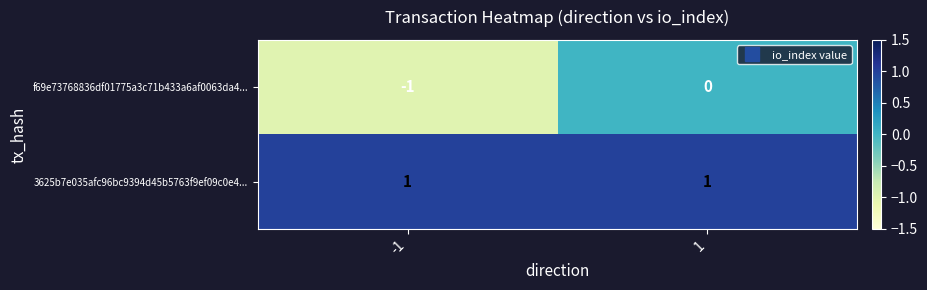

At how many categories does at least one series exceed 0?

2